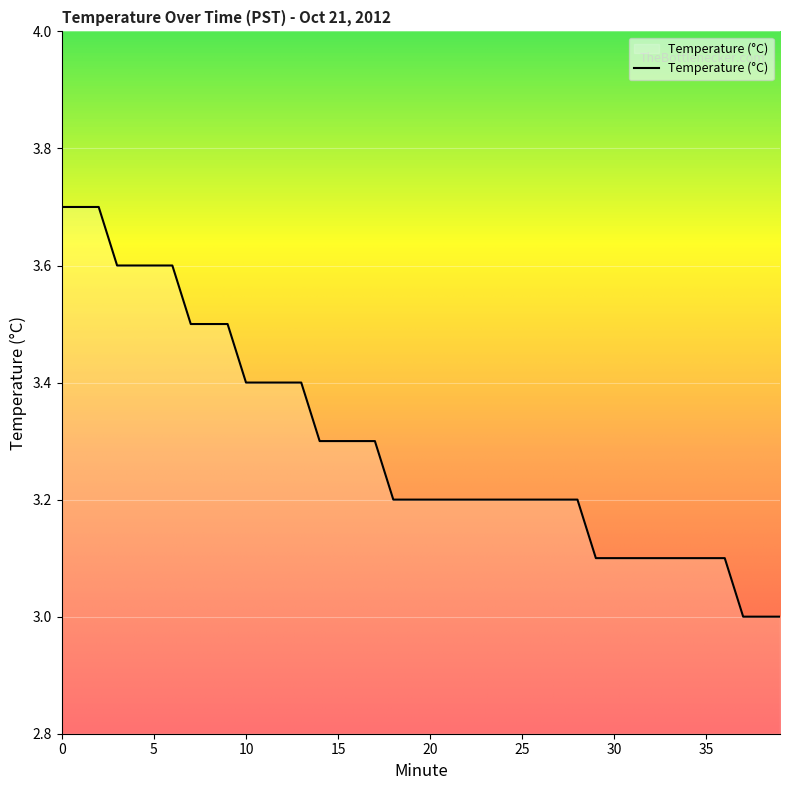

What is the smallest value displayed?

3.0